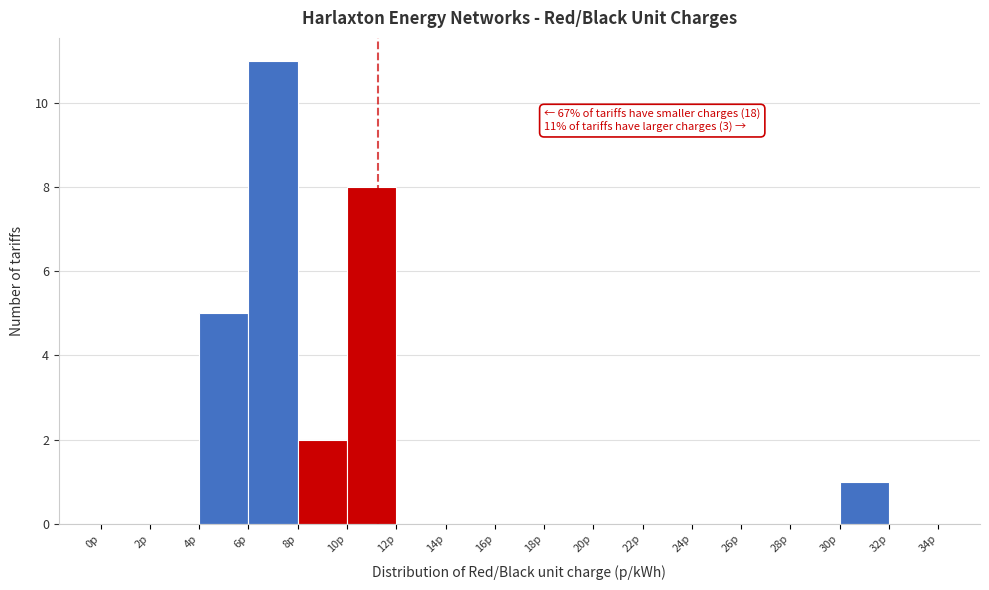

Over which range of the x-axis is the bar tallest?

6 to 8